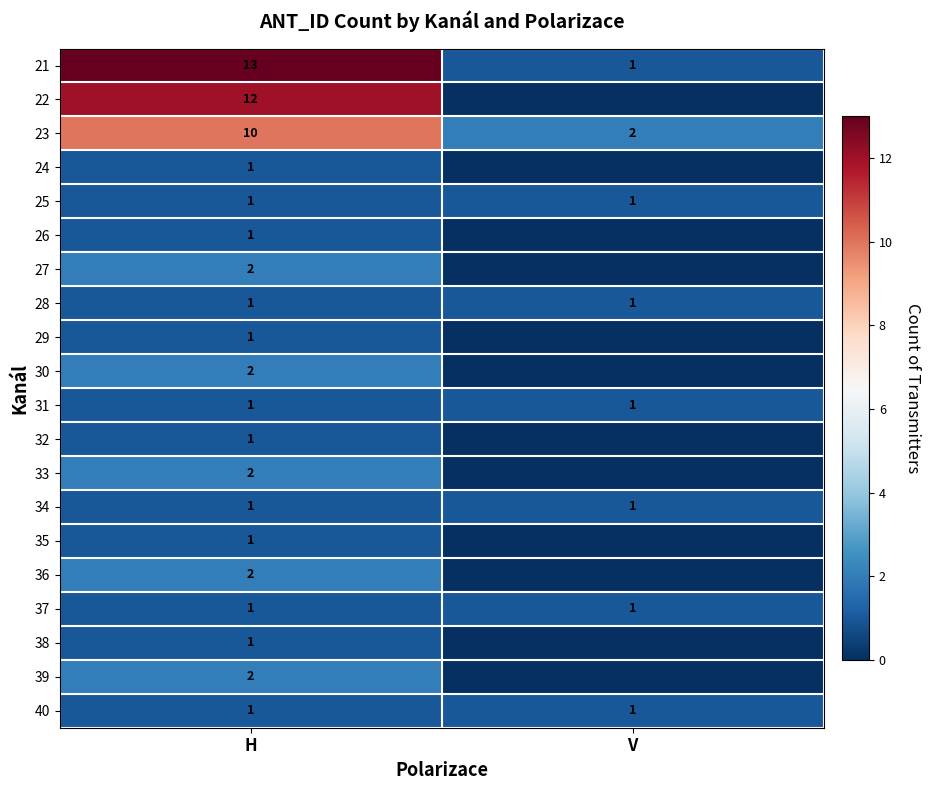

What is the average value of the 23 series?

6